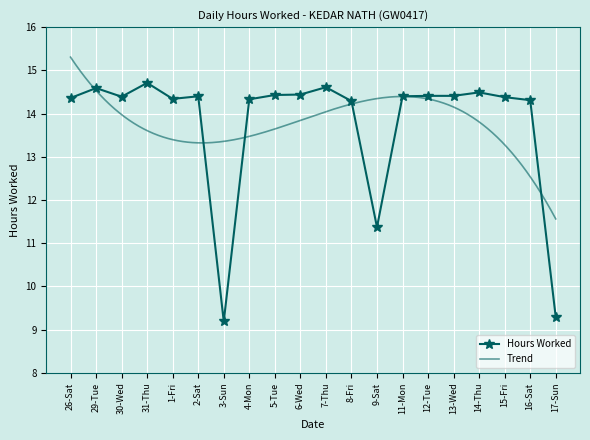

Which label corresponds to the largest value in the chart?

31-Thu